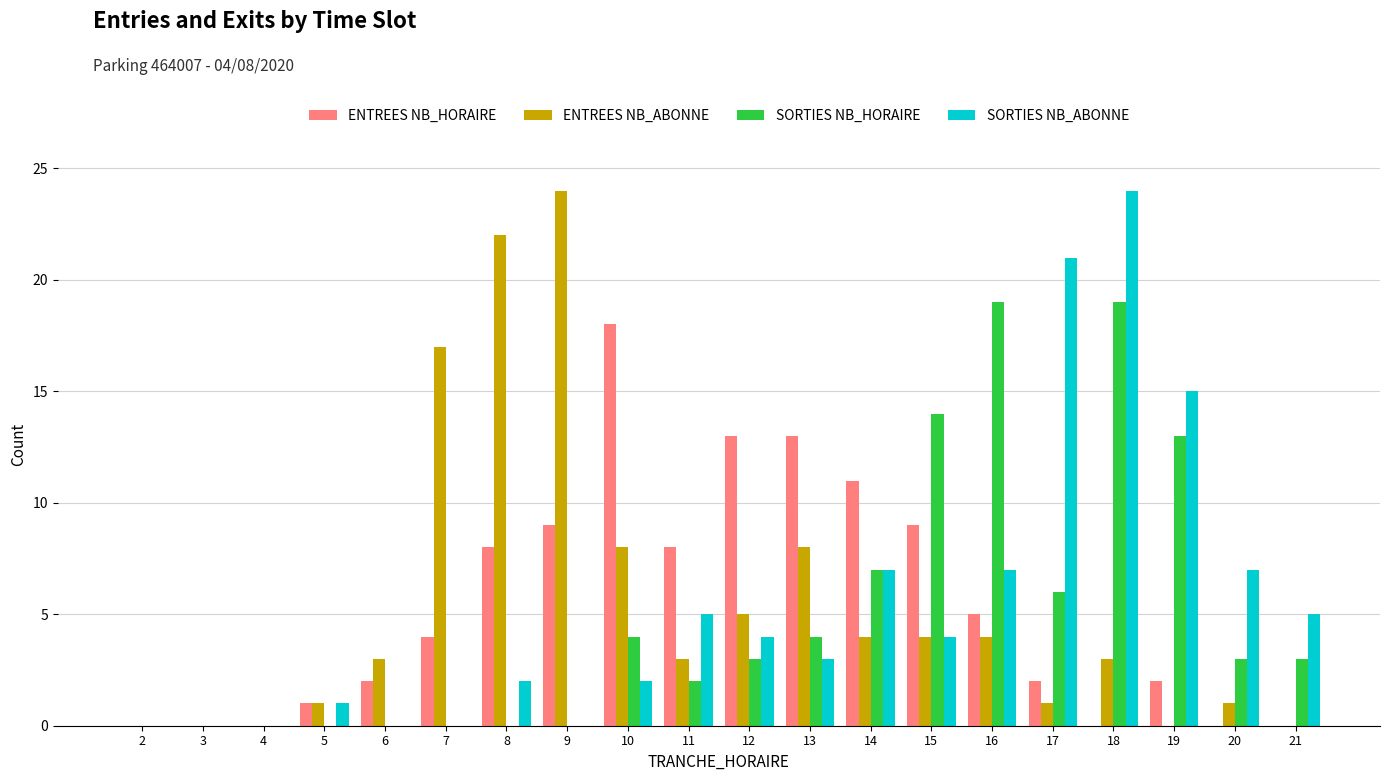

What is the approximate value of ENTREES NB_ABONNE at 8?

22